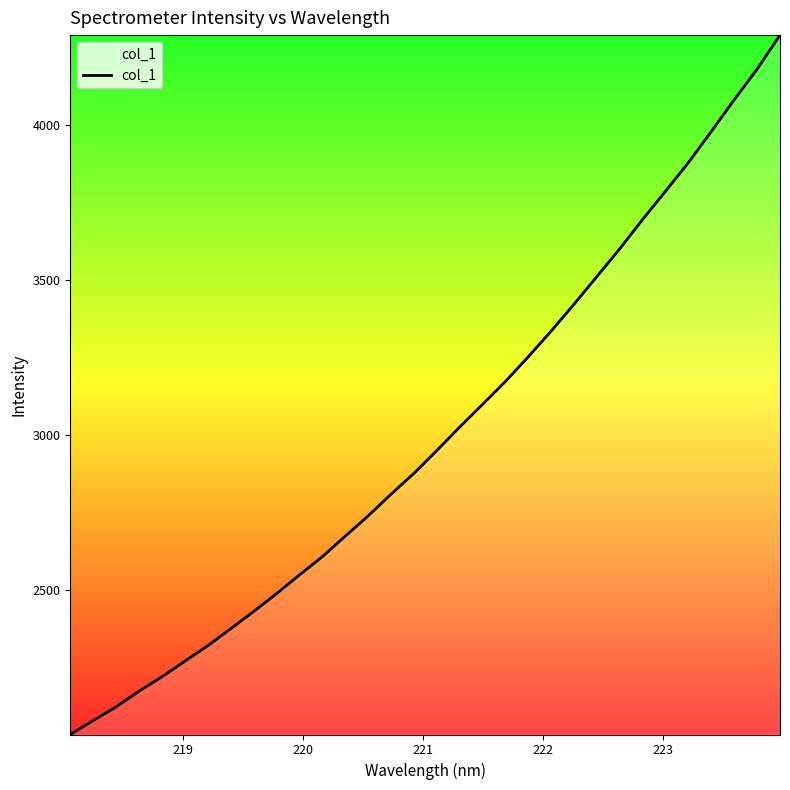

What is the smallest value displayed?

2034.3